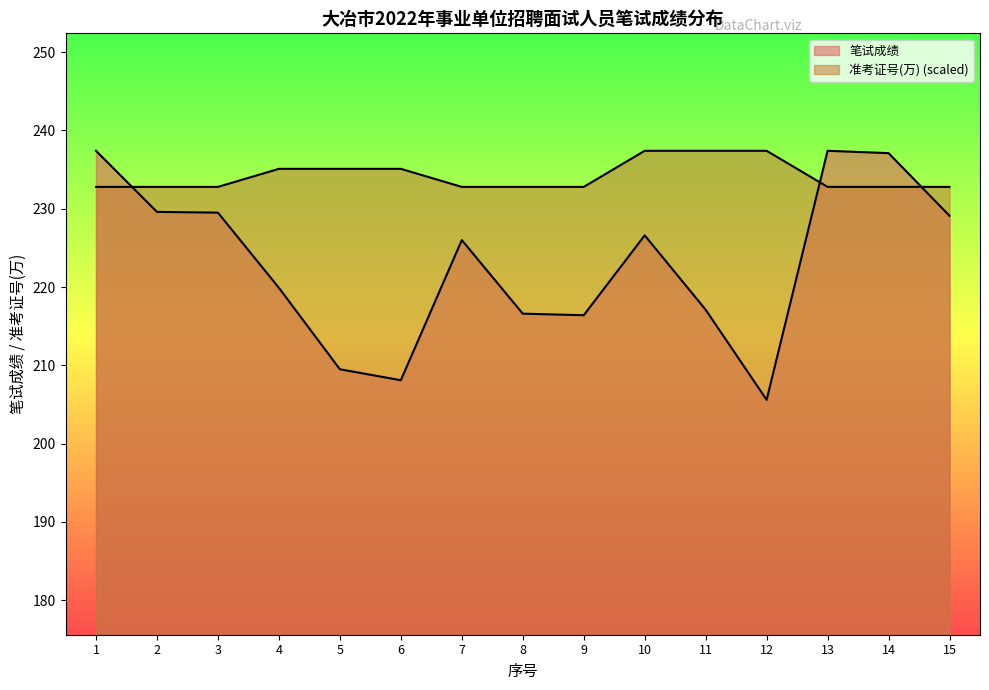

What is the difference between the highest and lowest values at 4?

15.2